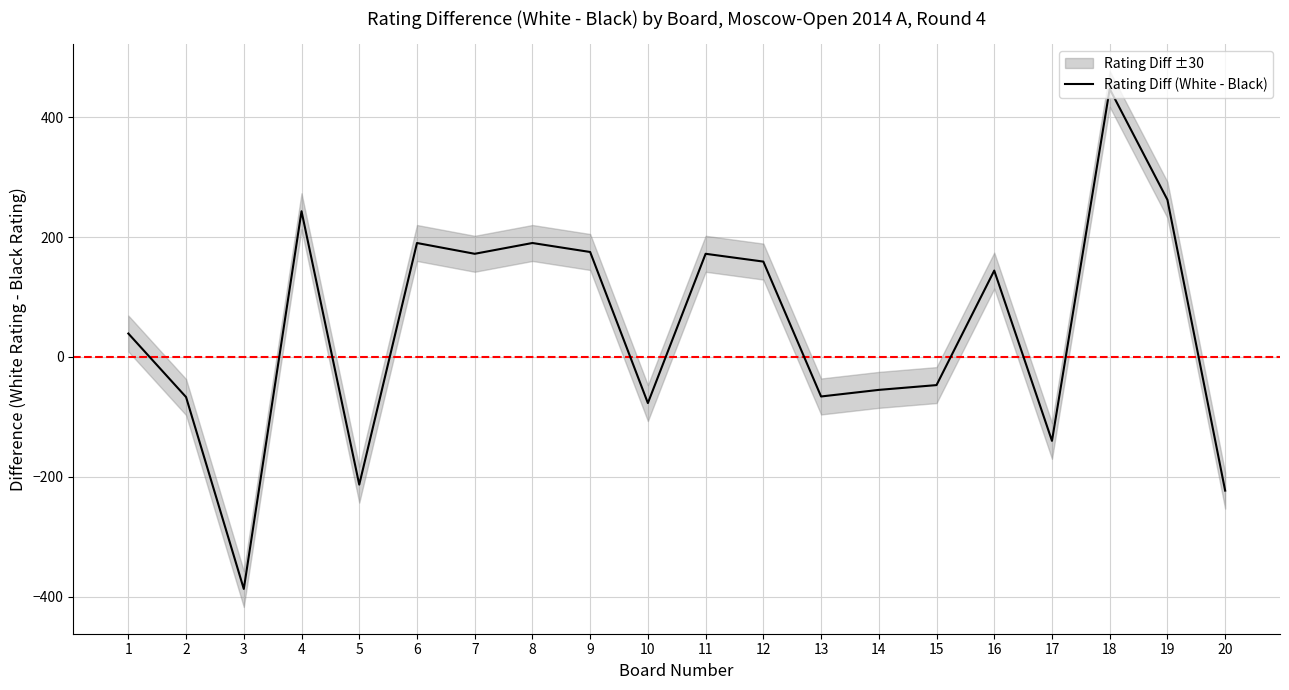

What is the approximate value at 19, to the nearest 50?

250